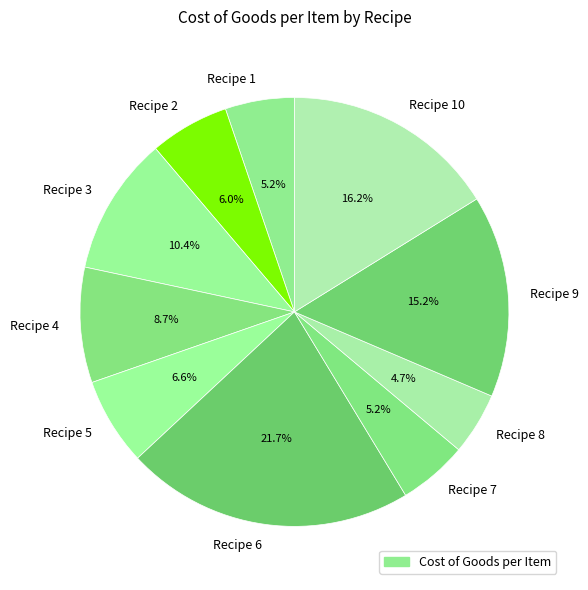

Does Recipe 4 account for over 50% of the chart?

No